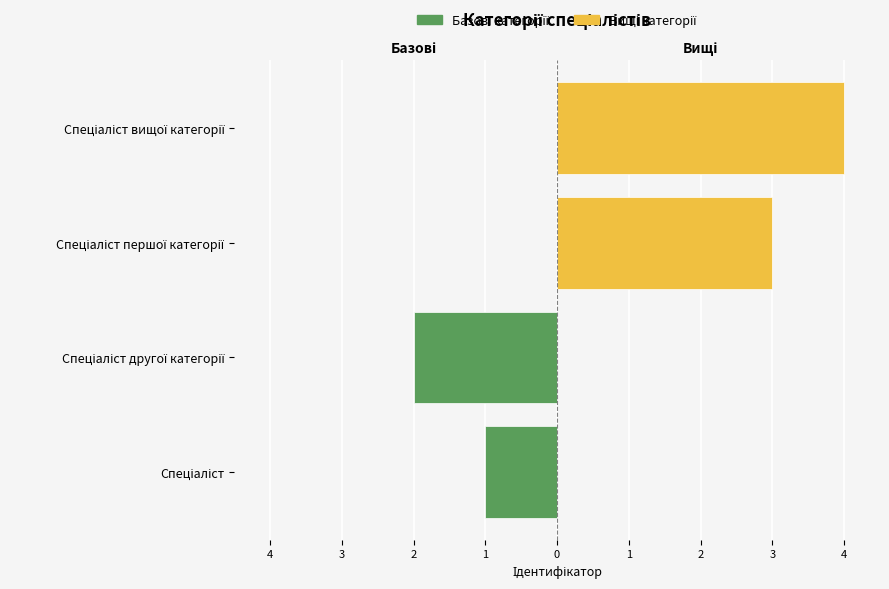

What is the value of the Базові категорії bar at the 1st from the left?

-1